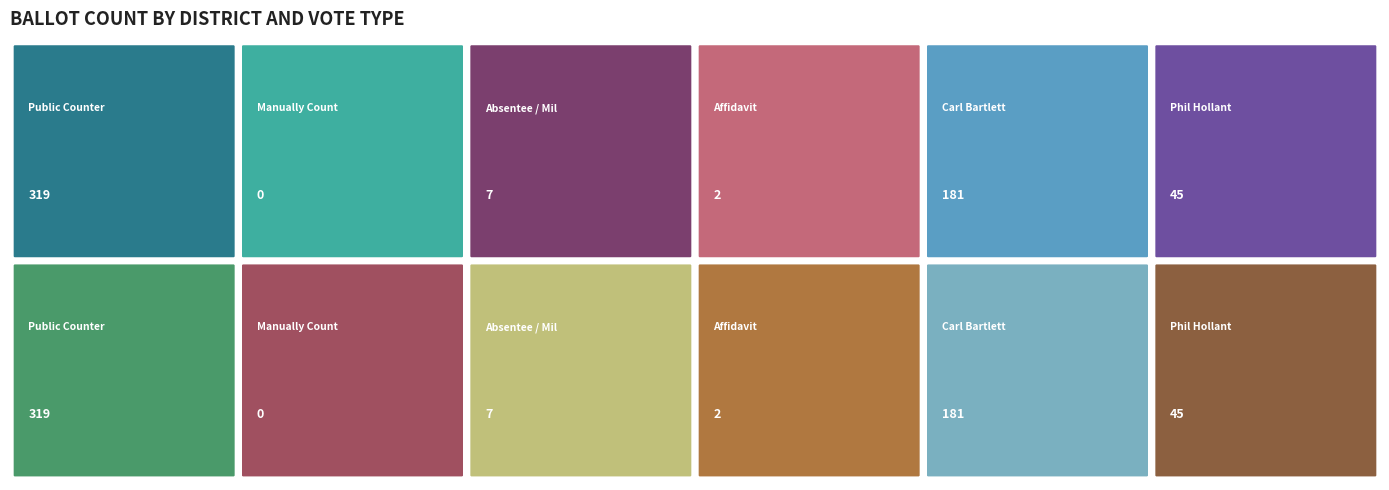

Reading left to right, transcribe all the data shown in this chart.

Assembly District 33: 319	0	7	2	181	45
Total for Democratic Male County Commit: 319	0	7	2	181	45